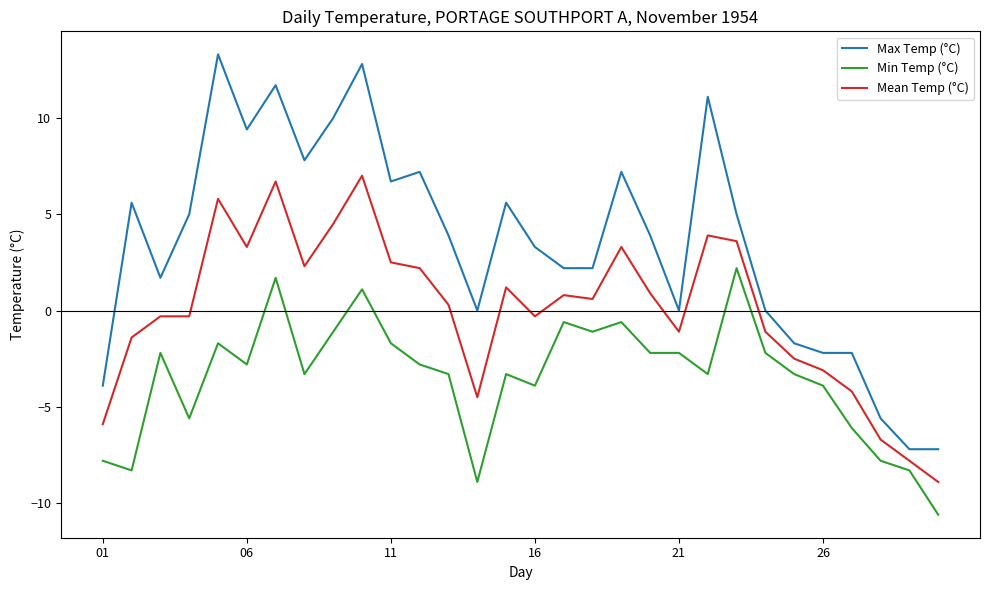

True or false: Mean Temp (°C) and Max Temp (°C) cross at least once.

False